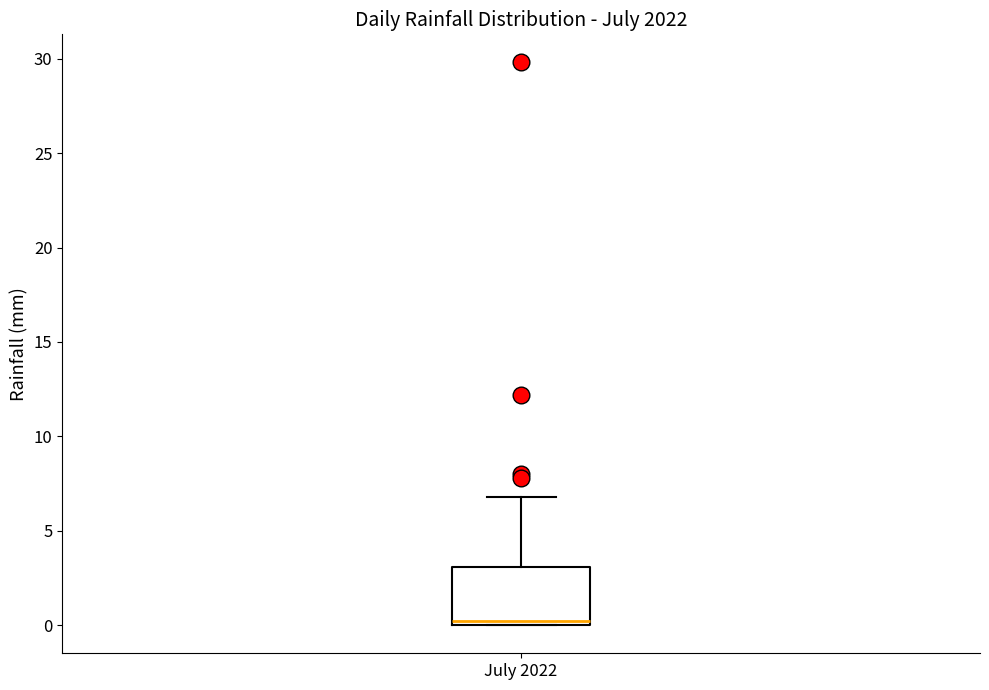

Transcribe this box plot: give where the median line is, the range the box spans, and where the two whiskers end, as read against the y-axis. The values are not printed on the chart, so give them approximately, as read against the axis.

median 0 (just above the box's lower edge), box 0 to 3, whiskers 0 to 7